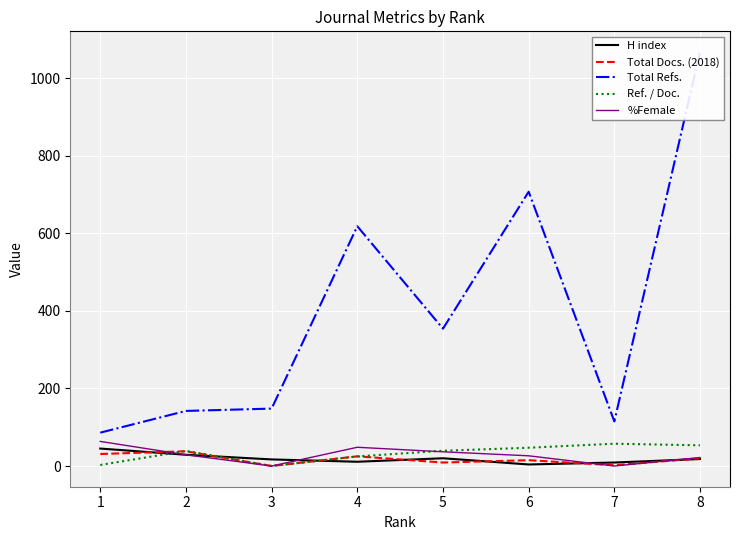

True or false: Total Refs. and Ref. / Doc. cross at least once.

False